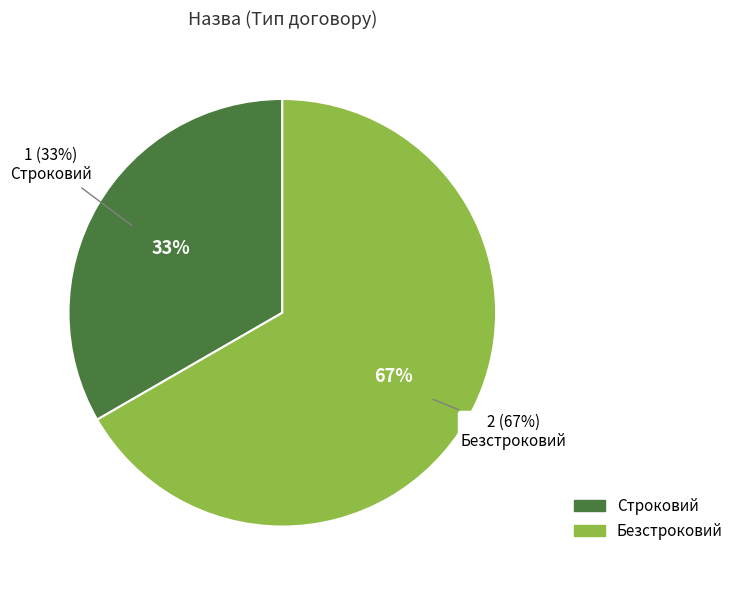

What is the largest slice in the pie chart?

Безстроковий